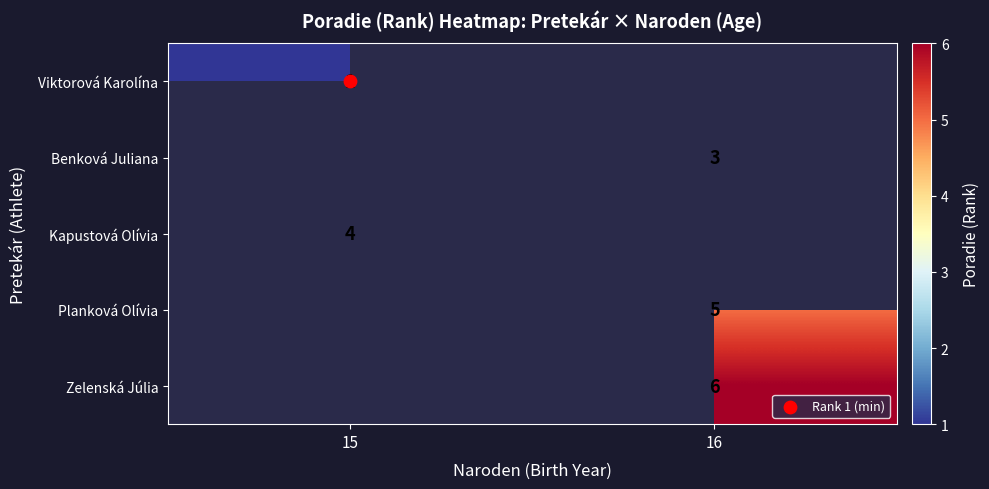

How many distinct data groups are displayed?

5